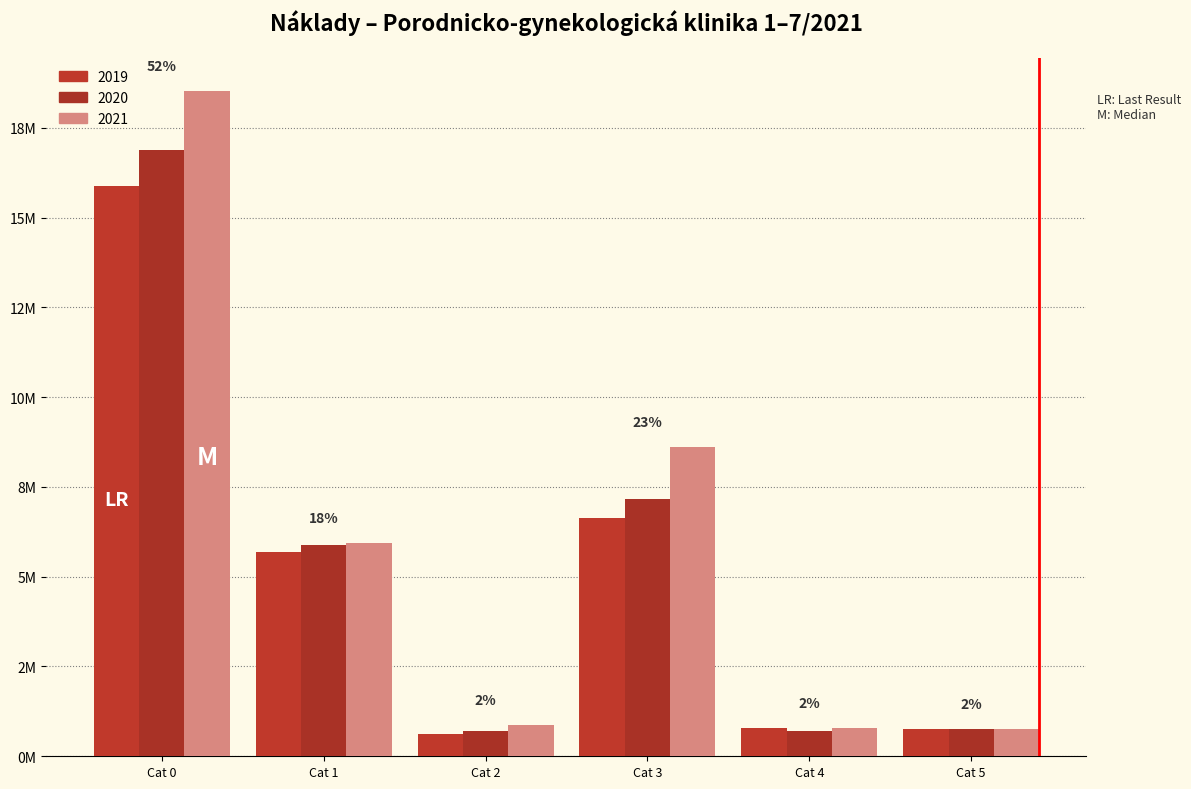

Does the chart contain any negative values?

No